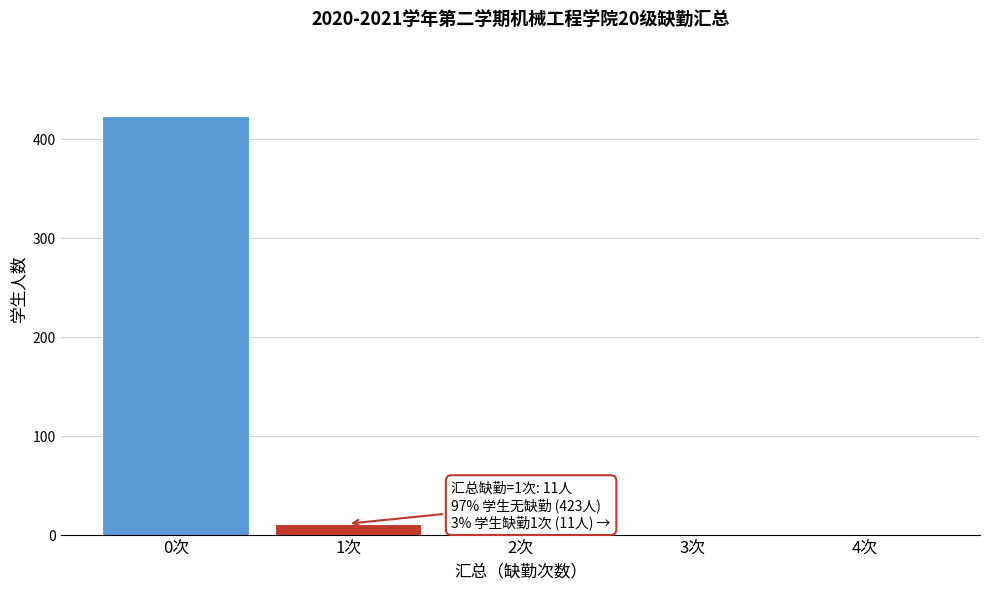

The value at 1次 is 11. True or false?

True